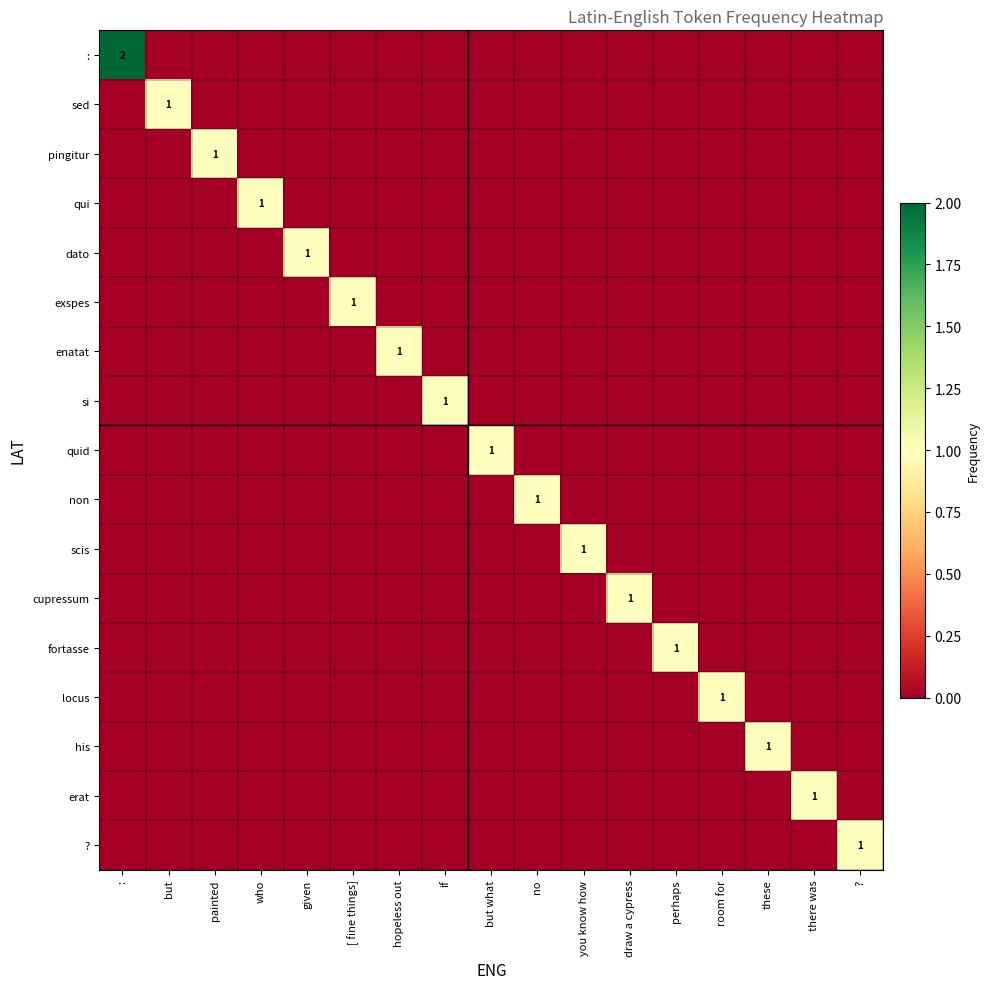

List the series in order of their peak value, highest first.

:, sed, pingitur, qui, dato, exspes, enatat, si, quid, non, scis, cupressum, fortasse, locus, his, erat, ?